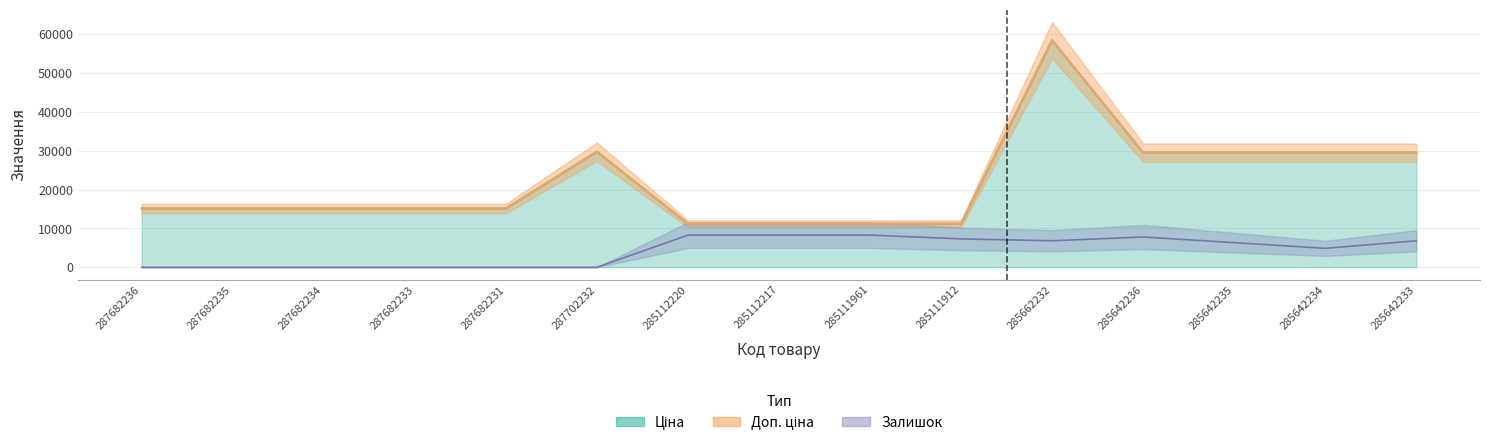

The Доп. ціна series shows 15120.0 at 287682236. True or false?

True